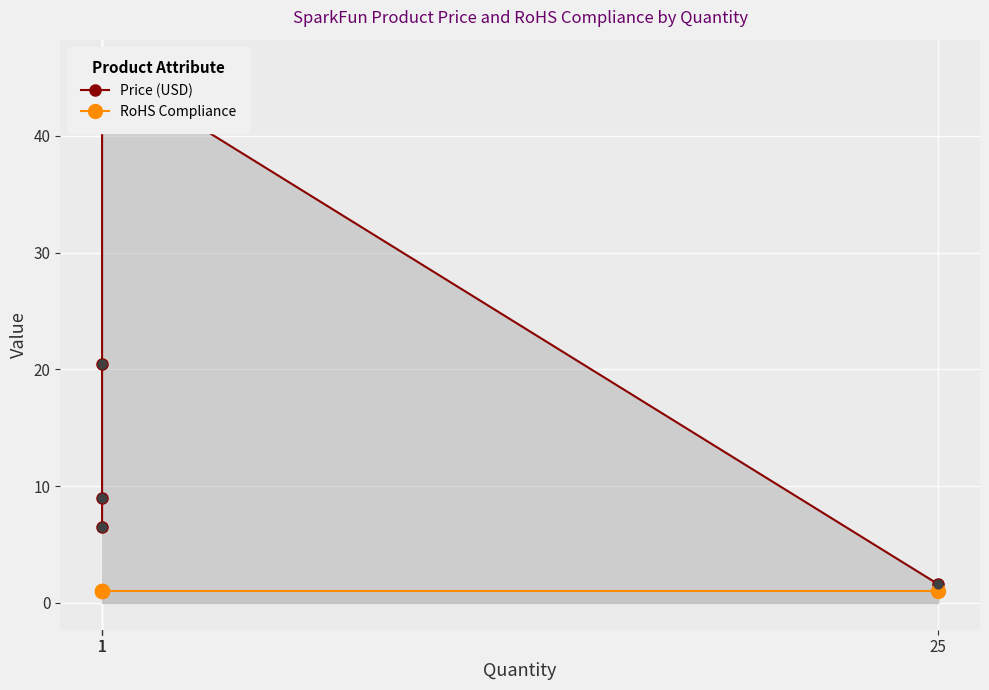

Which series has the widest spread of Y values?

Price (USD)